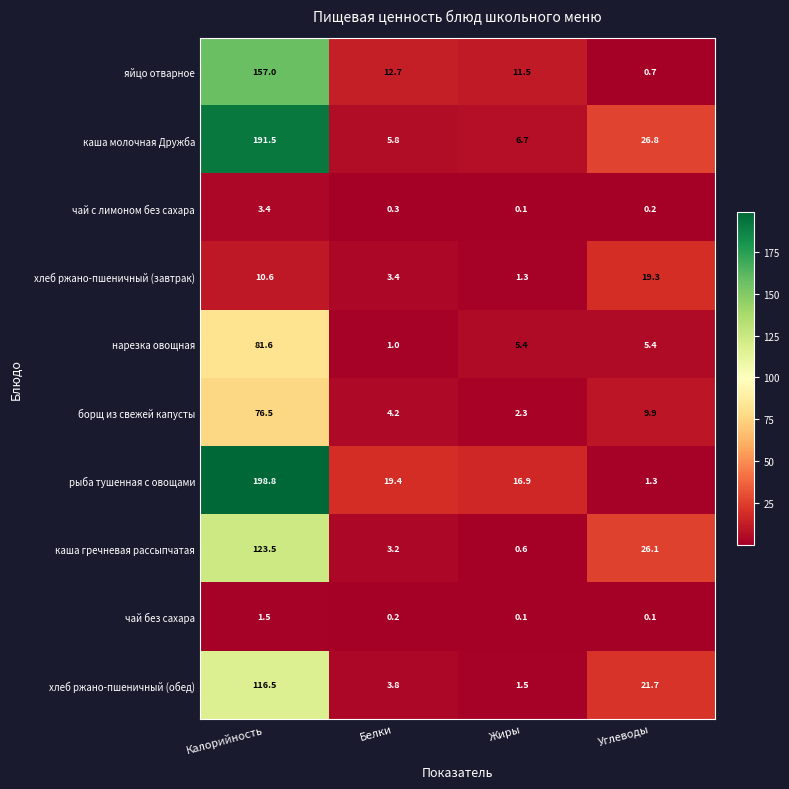

Is it true that нарезка овощная equals 81.6 at Калорийность?

True